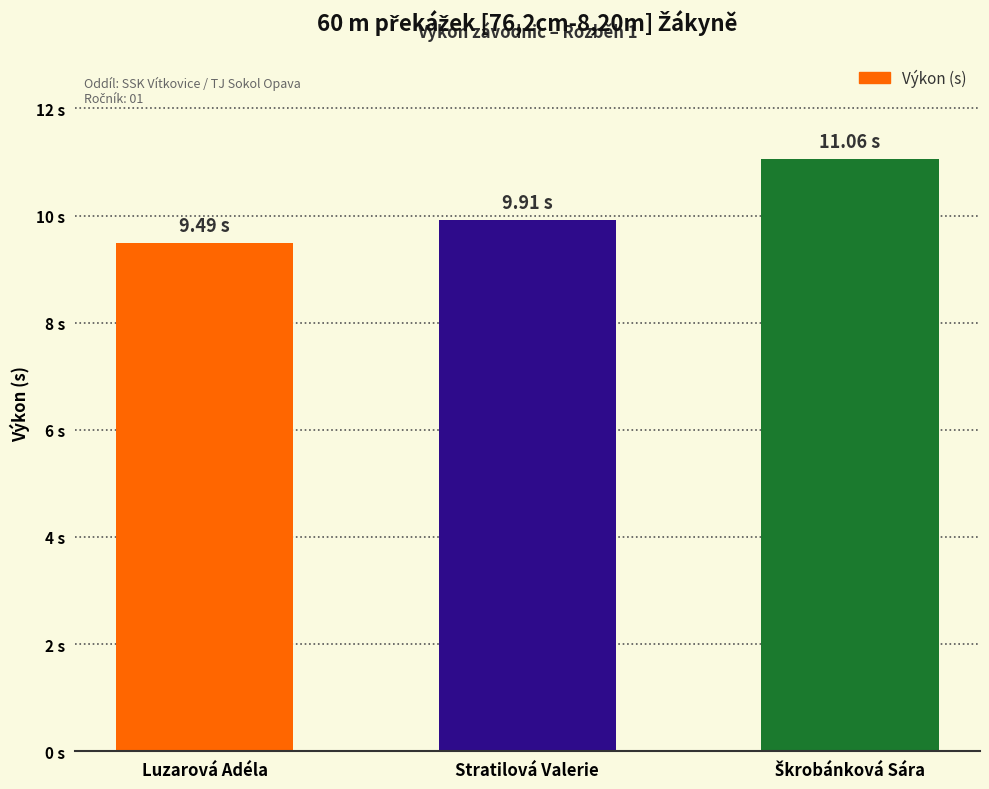

Are the bars horizontal?

No